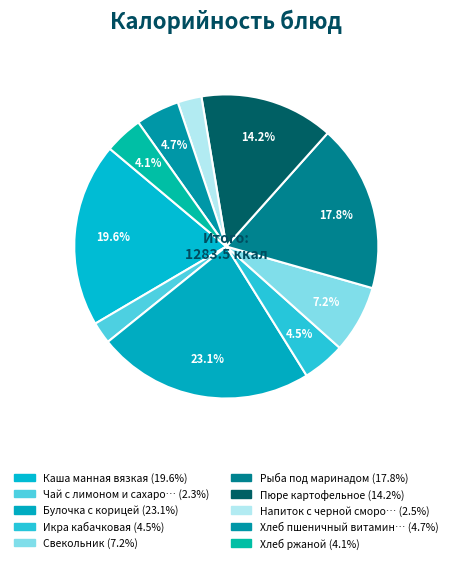

Rank the categories by value from highest to lowest.

Булочка с корицей, Каша манная вязкая, Рыба под маринадом, Пюре картофельное, Свекольник, Хлеб пшеничный витаминизированный, Икра кабачковая, Хлеб ржаной, Напиток с черной смородиной, Чай с лимоном и сахаром